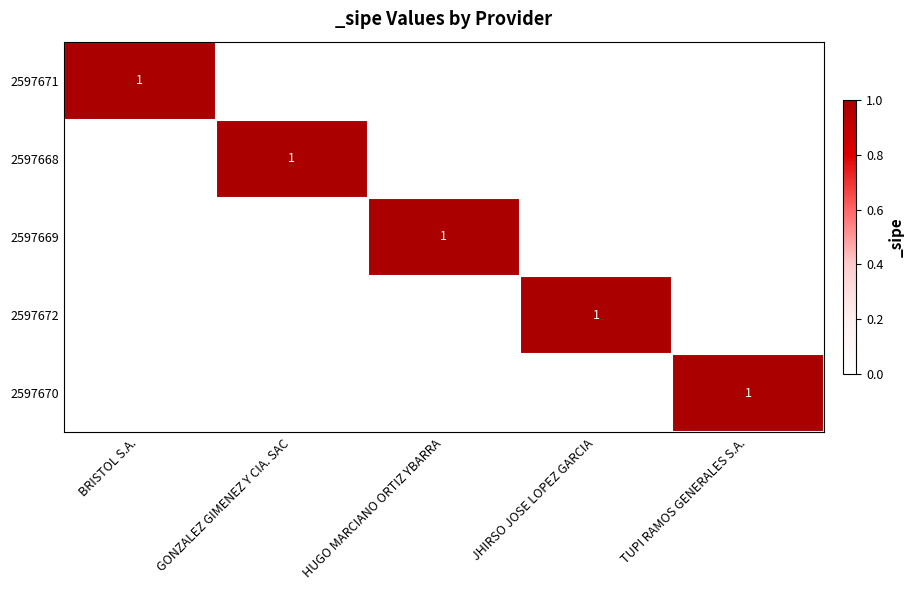

The 2597671 series shows 1 at BRISTOL S.A.. True or false?

True